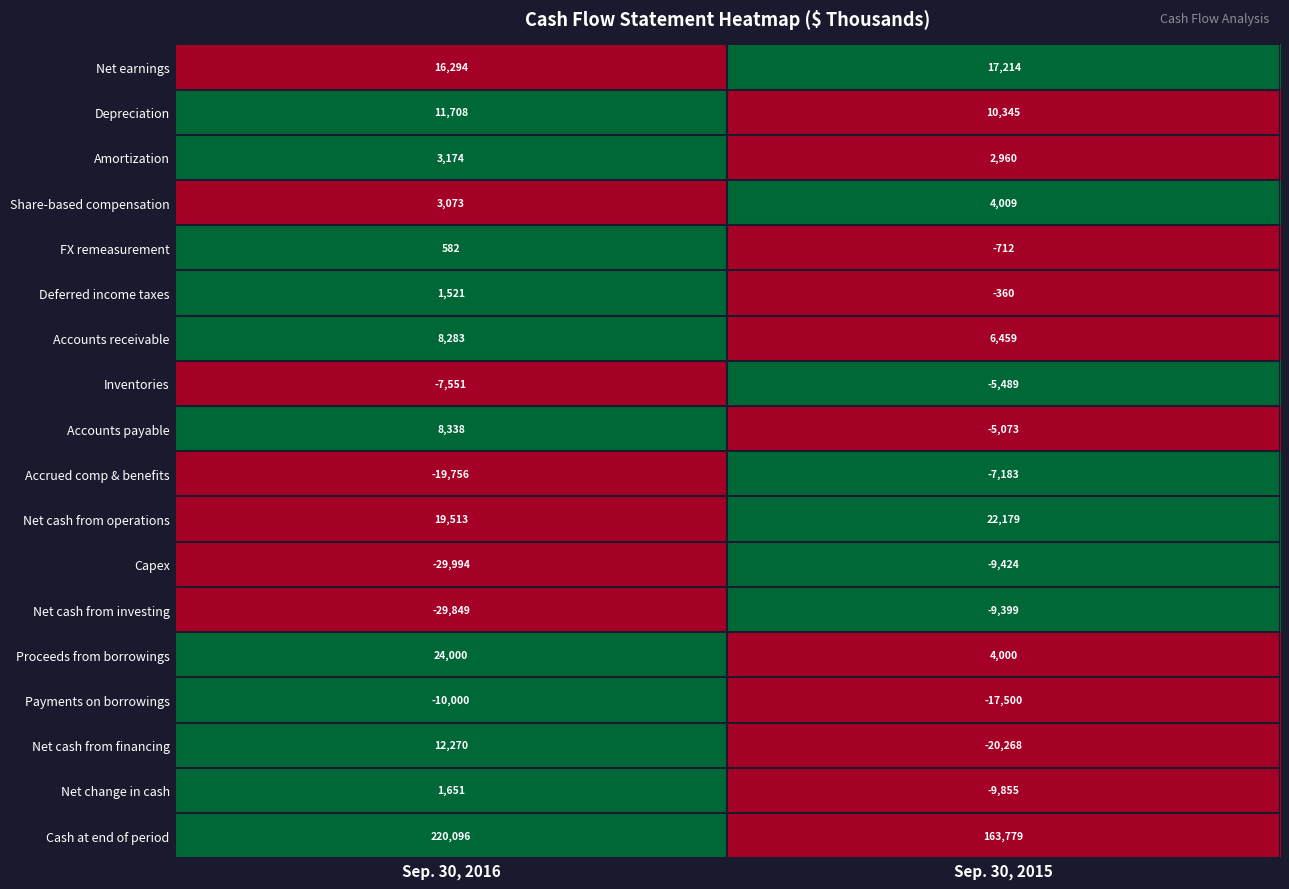

True or false: Accounts payable has a value of 13415 at Sep. 30, 2016.

False